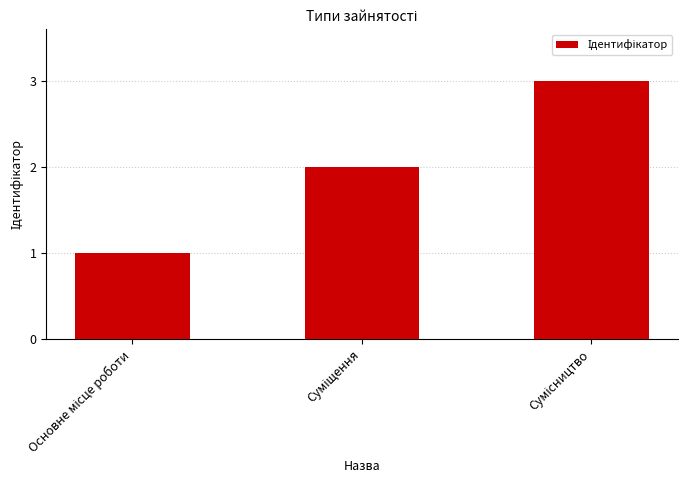

How many bars are there in total?

3